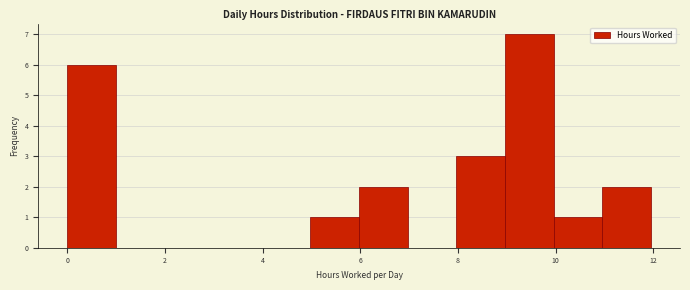

What is the height of the bar covering 6 to 7 on the x-axis? Neither the bar edges nor the heights are printed on the chart, so give them approximately, as read against the axes.

2